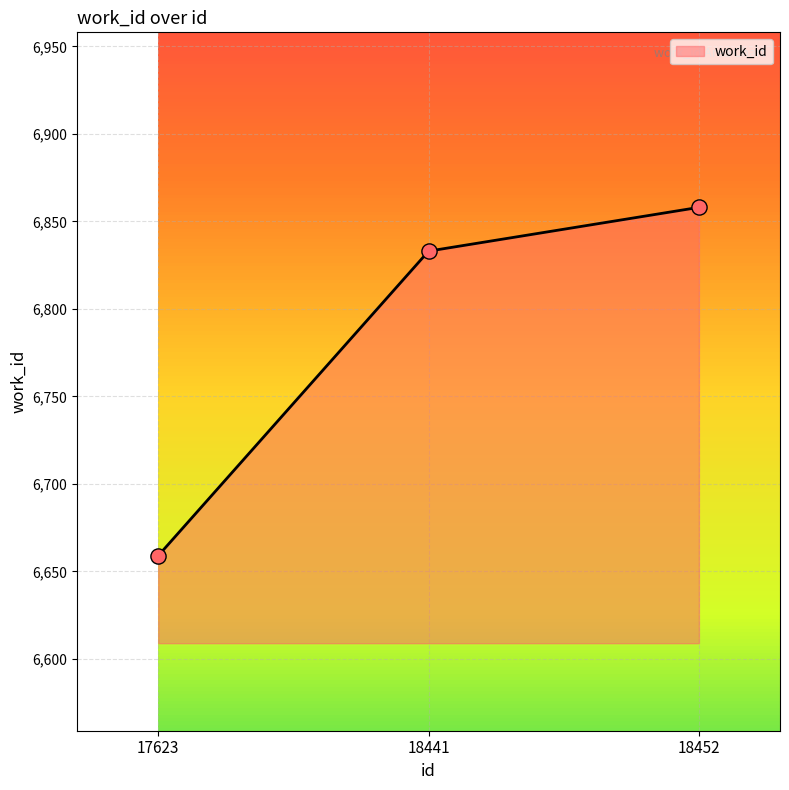

What is the change in value from 18441 to 18452?

+25